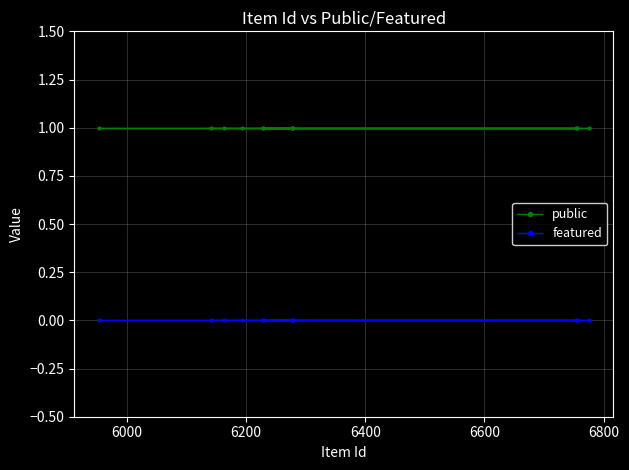

List the series in order of their overall mean, highest first.

public, featured